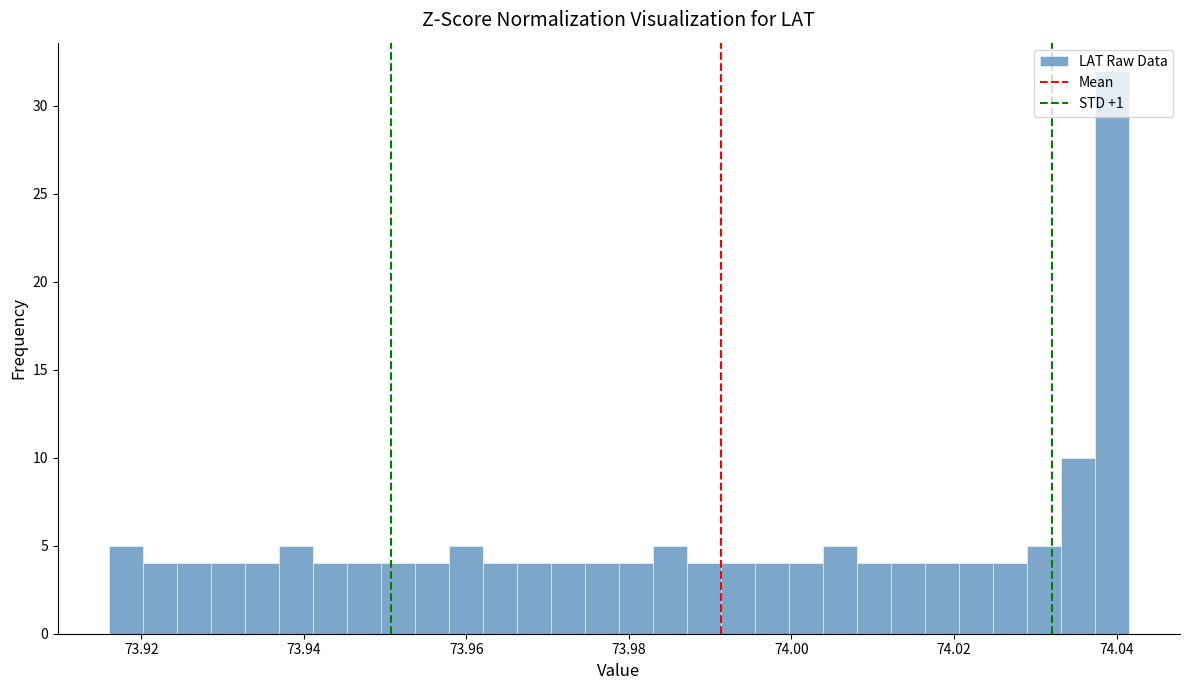

Around what value on the x-axis is the tallest bar? Give the approximate position of its centre, as read against the axis.

74.040